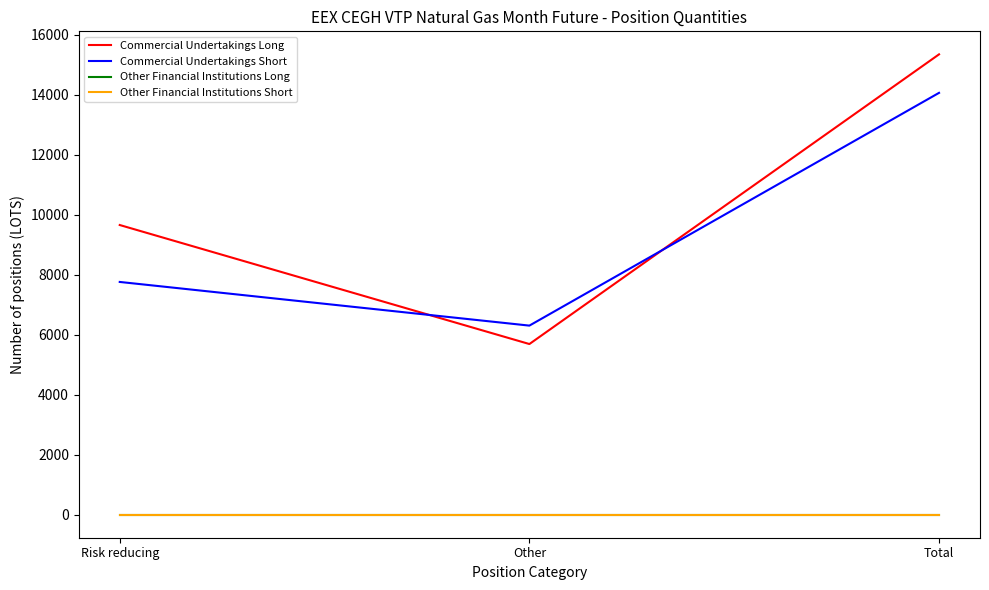

Which has a higher value, Other or Risk reducing?

Risk reducing